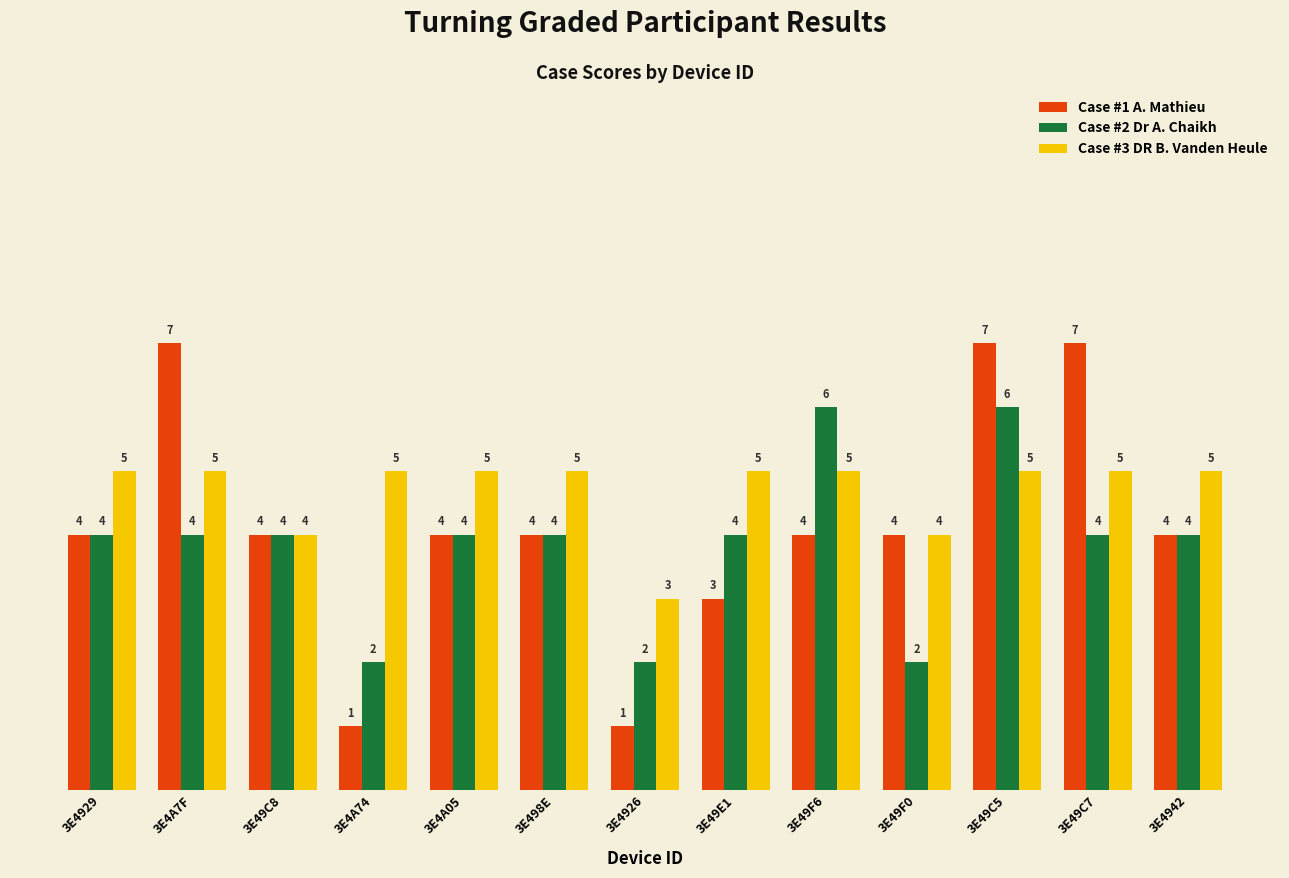

List the series in order of their overall mean, lowest first.

Case #2 Dr A. Chaikh, Case #1 A. Mathieu, Case #3 DR B. Vanden Heule